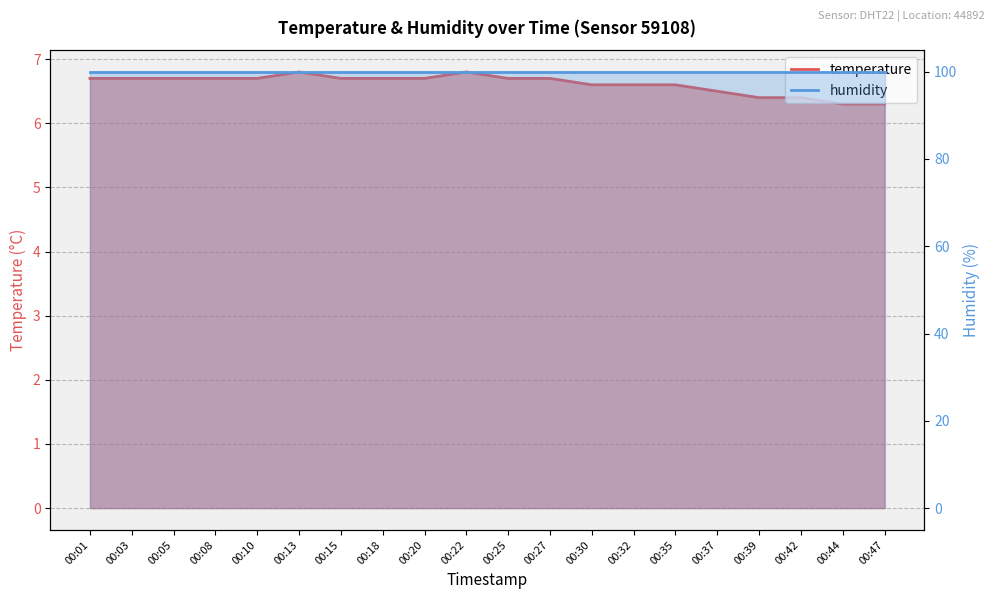

List the labels in order of value, smallest first.

00:44, 00:47, 00:39, 00:42, 00:37, 00:30, 00:32, 00:35, 00:01, 00:03, 00:05, 00:08, 00:10, 00:15, 00:18, 00:20, 00:25, 00:27, 00:13, 00:22